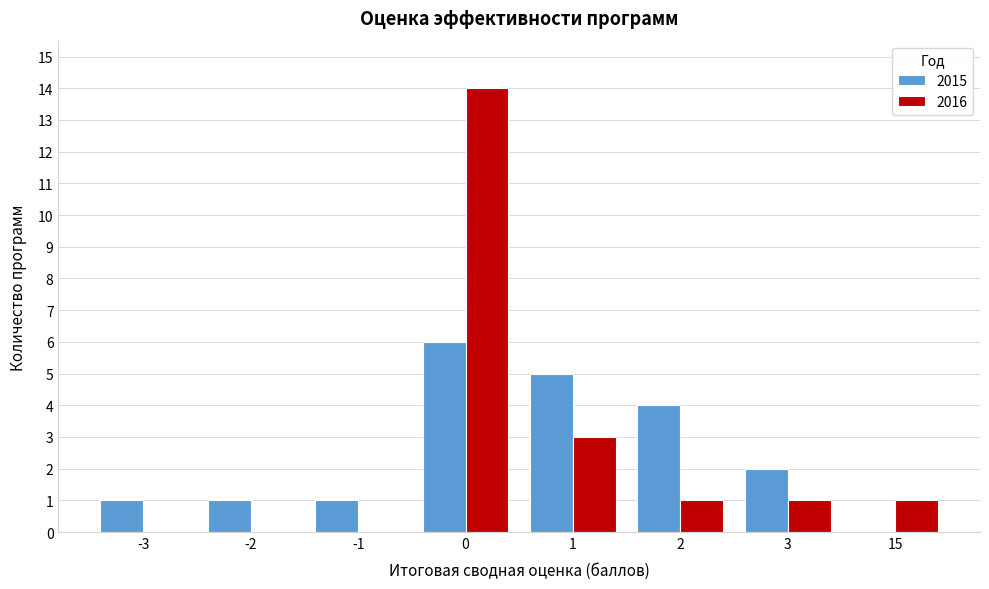

Reading right to left, transcribe all the data shown in this chart.

2015: 15=0	3=2	2=4	1=5	0=6	-1=1	-2=1	-3=1
2016: 15=1	3=1	2=1	1=3	0=14	-1=0	-2=0	-3=0